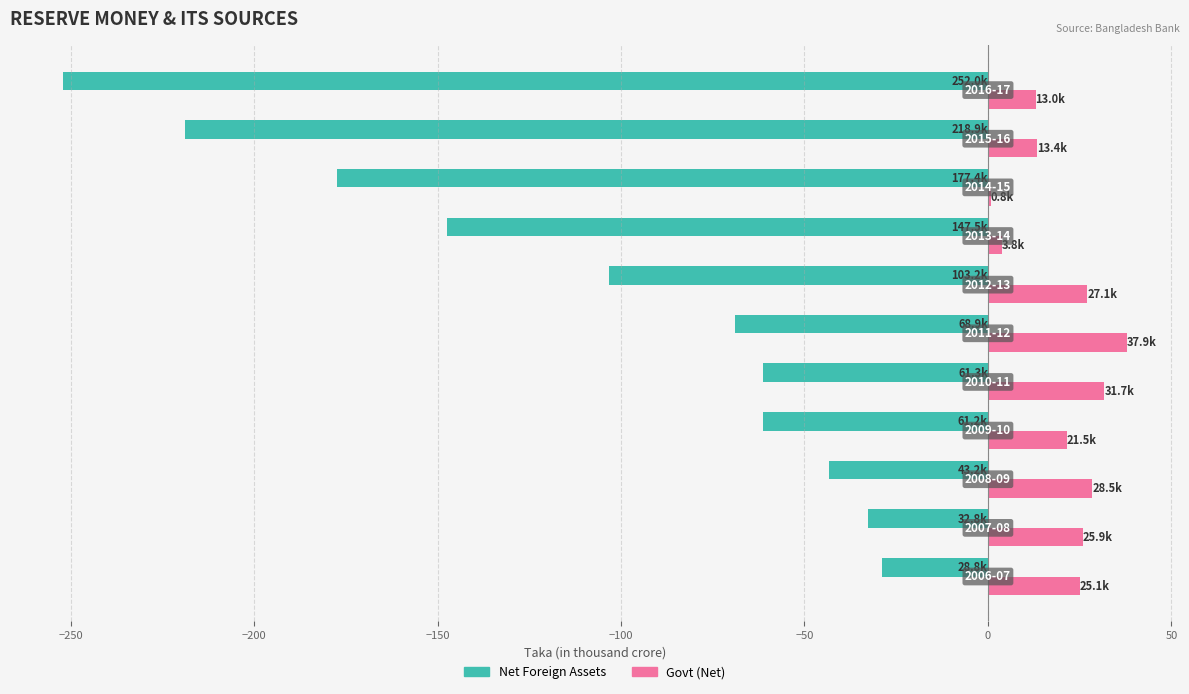

What is the maximum value shown in the chart?

37.9